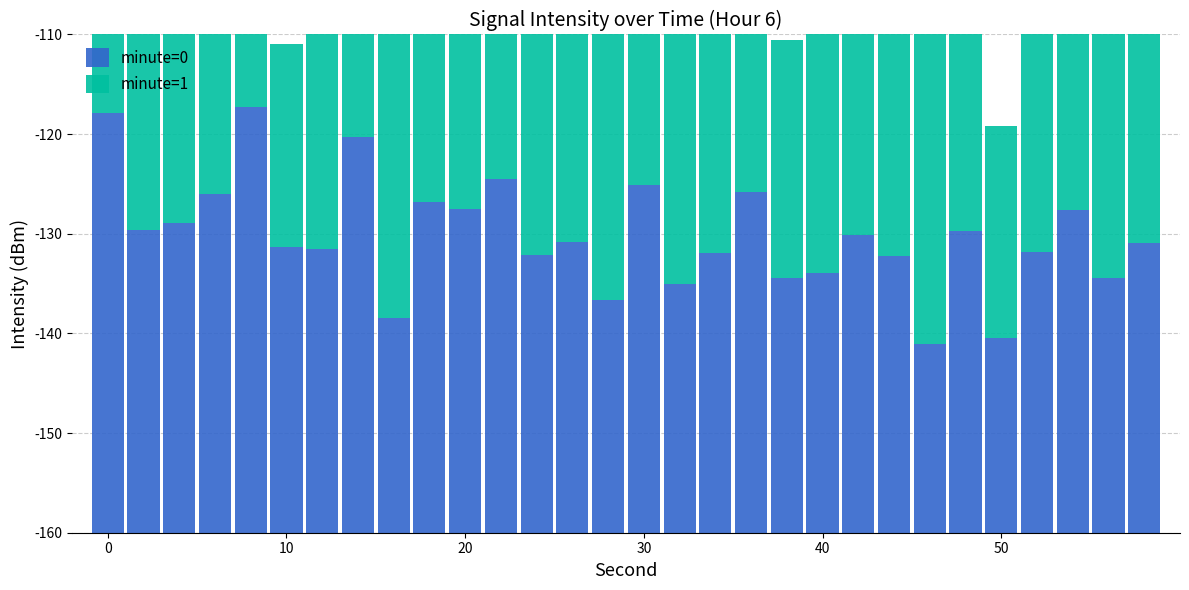

How many groups of bars are there?

30